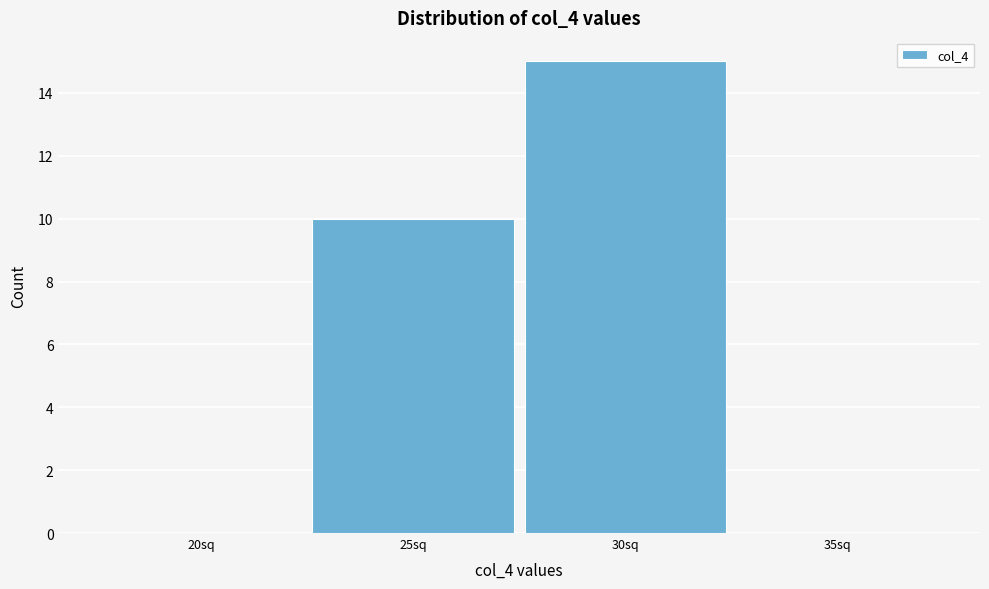

Reading right to left, extract all data points from this chart.

35sq=0	30sq=15	25sq=10	20sq=0